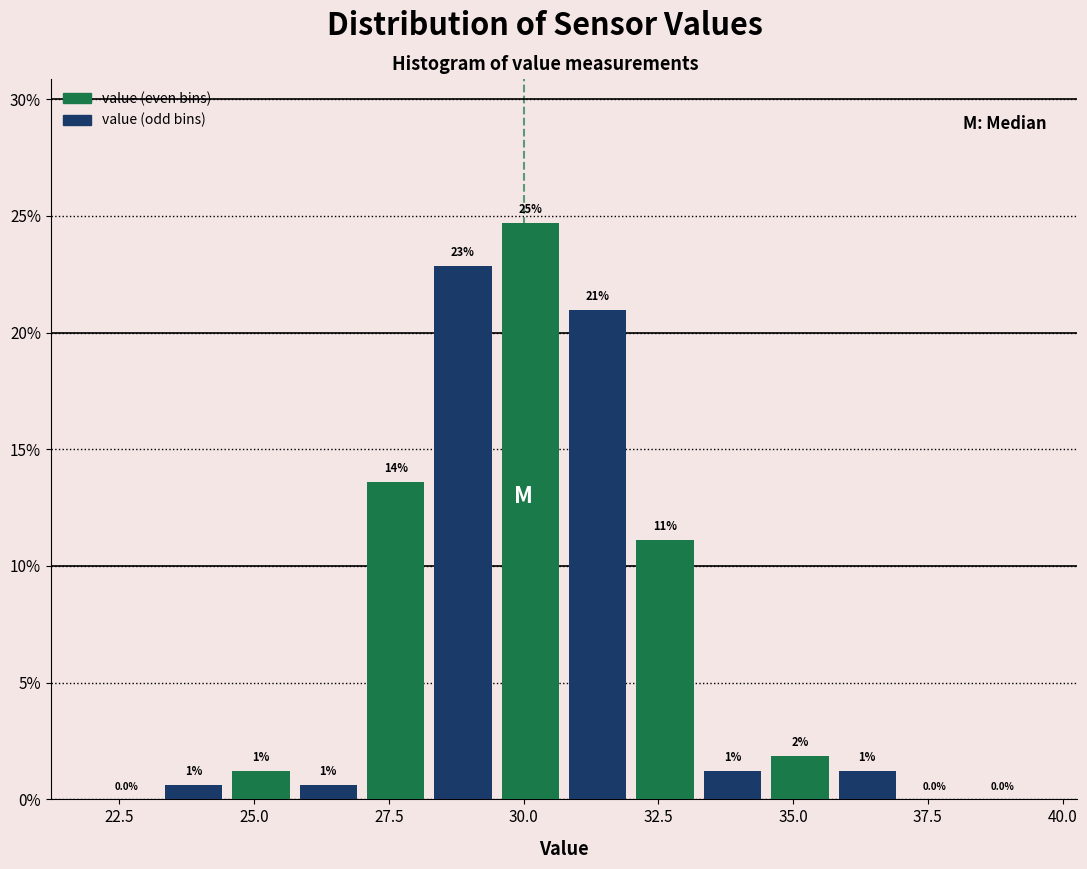

Read against the x-axis, roughly where is the centre of the tallest bar?

30.0